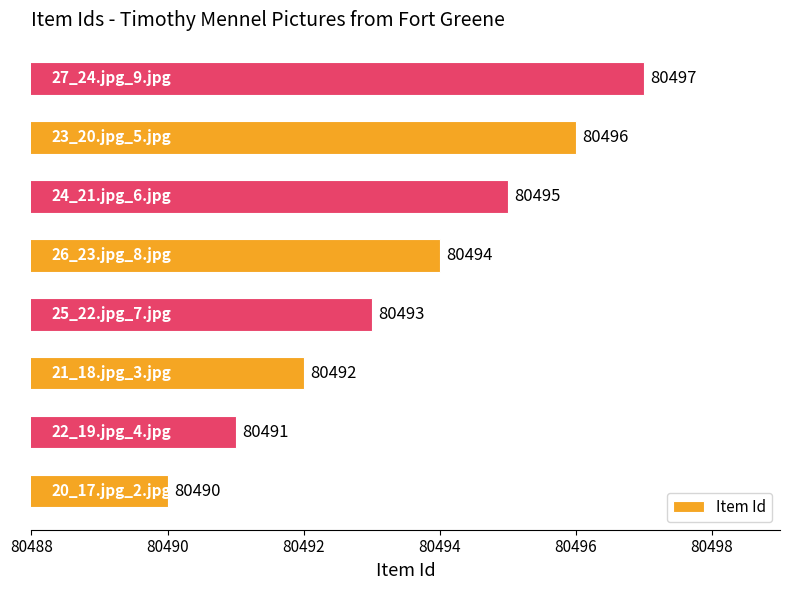

What is the maximum value shown in the chart?

80497